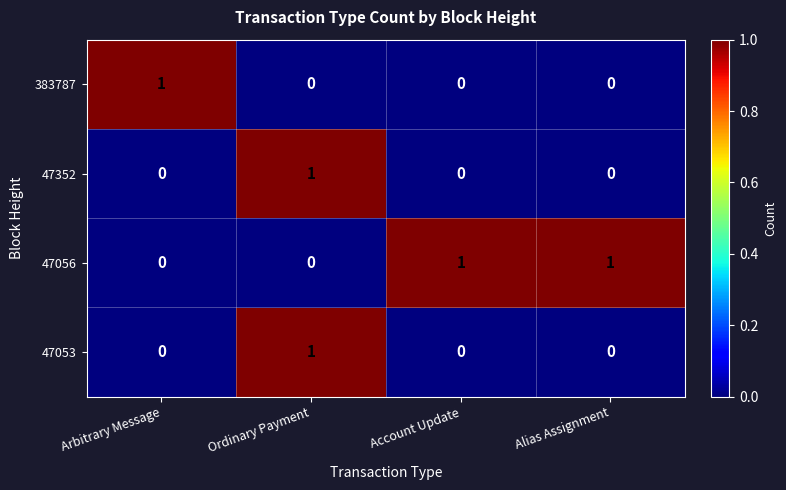

How many distinct data groups are displayed?

4